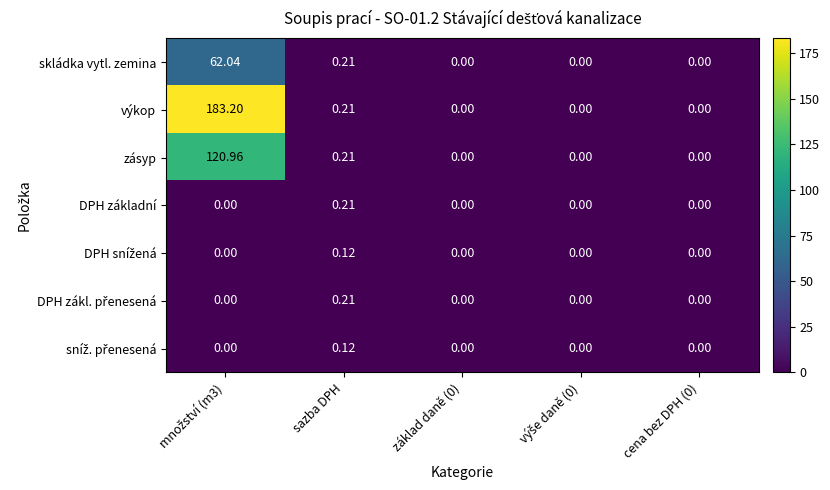

Where is výkop nearest to the value 91?

sazba DPH